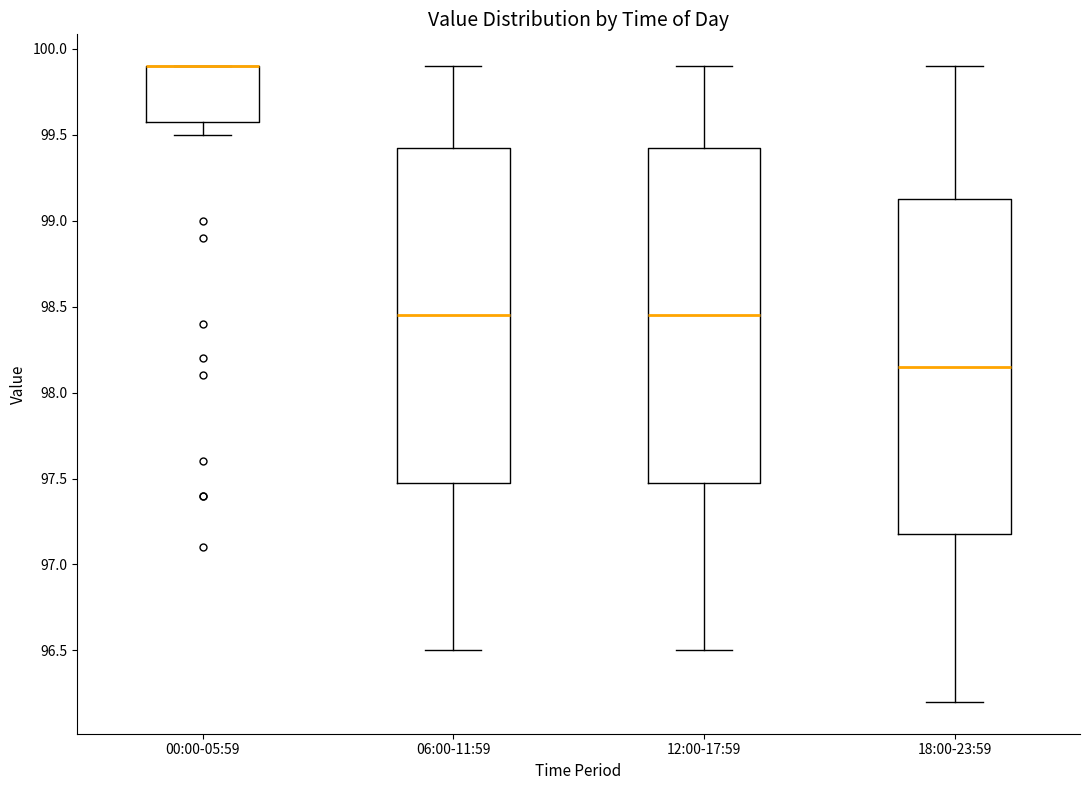

Reading left to right, read every box against the y-axis: the position of its median line, the range the box covers, and the ends of its whiskers. The values are not printed on the chart, so give them approximately, as read against the axis.

00:00-05:59: median 99.90 (drawn on the box's upper edge), box 99.60 to 99.90, whiskers 99.50 to 99.90
06:00-11:59: median 98.45, box 97.50 to 99.45, whiskers 96.50 to 99.90
12:00-17:59: median 98.45, box 97.50 to 99.45, whiskers 96.50 to 99.90
18:00-23:59: median 98.15, box 97.20 to 99.15, whiskers 96.20 to 99.90